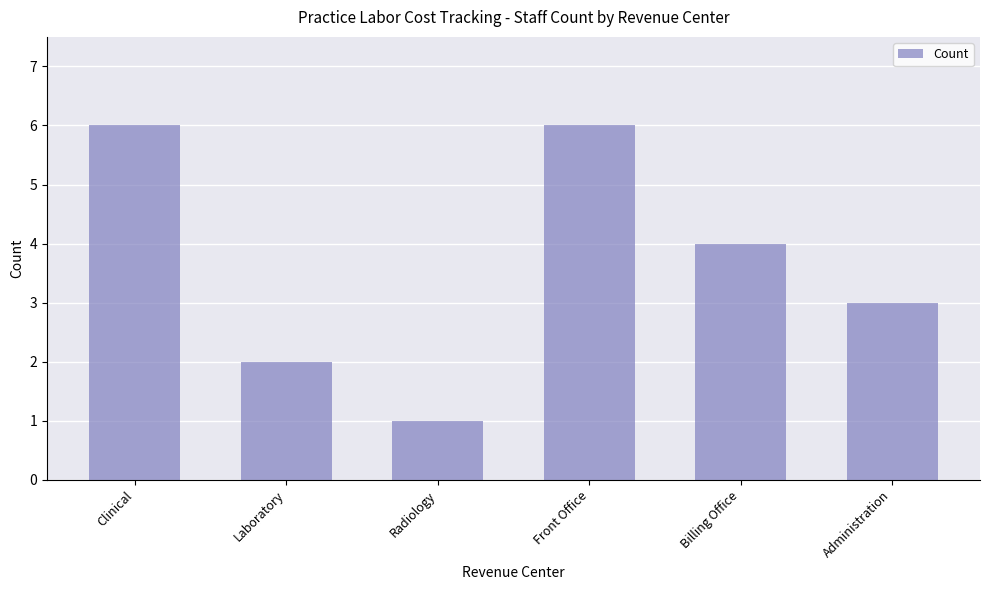

What position from the left is Billing Office?

5